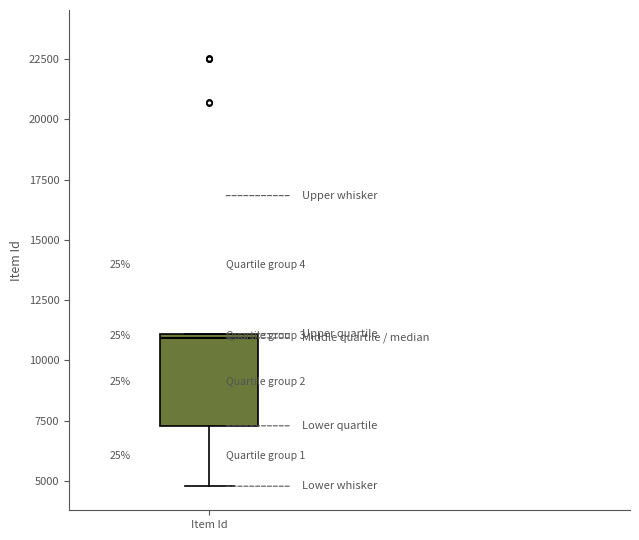

Read this box plot against the y-axis: the position of the median line, the range covered by the box, and the ends of both whiskers. The values are not printed on the chart, so give them approximately, as read against the axis.

median 11000 (just below the box's upper edge), box 7500 to 11000, whiskers 5000 to 11000